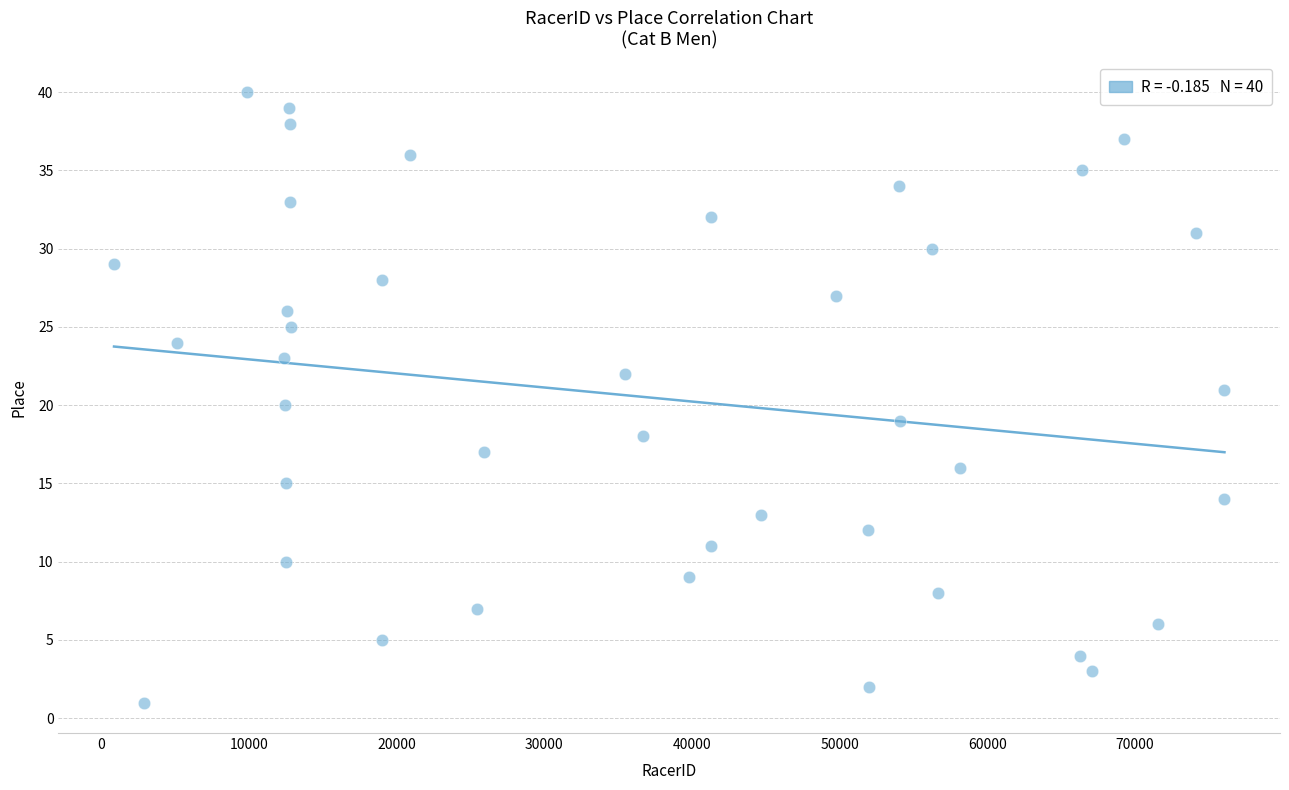

What is the range of Y values (max minus min)?

39